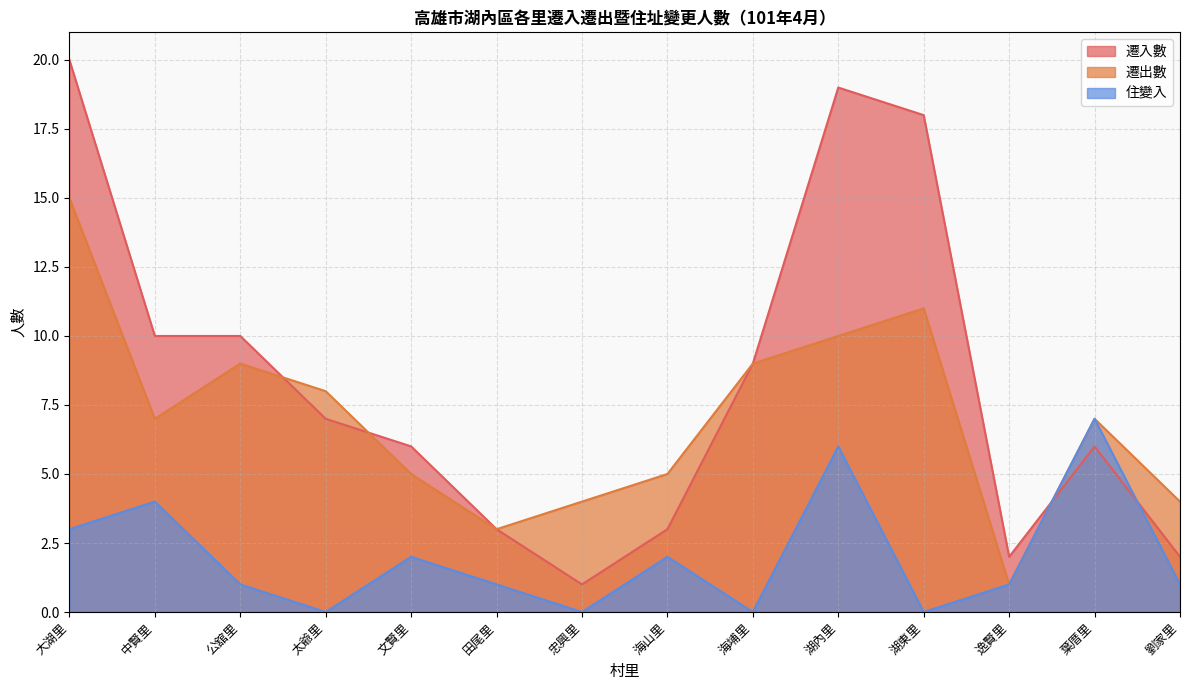

Is the value of 住變入 at 中賢里 greater than the value of 遷出數 at 公舘里?

No